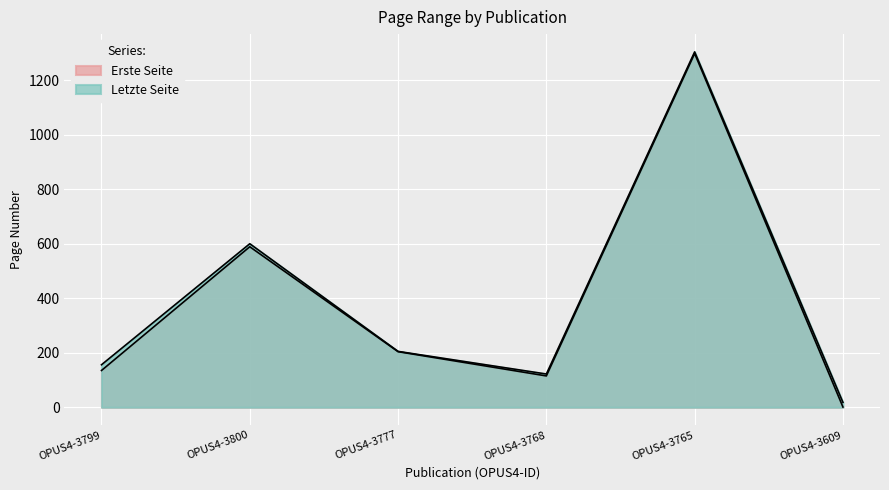

Reading left to right, what are all the values shown in this chart?

Erste Seite: 135	589	204	115	1298	1
Letzte Seite: 156	600	205	122	1304	18